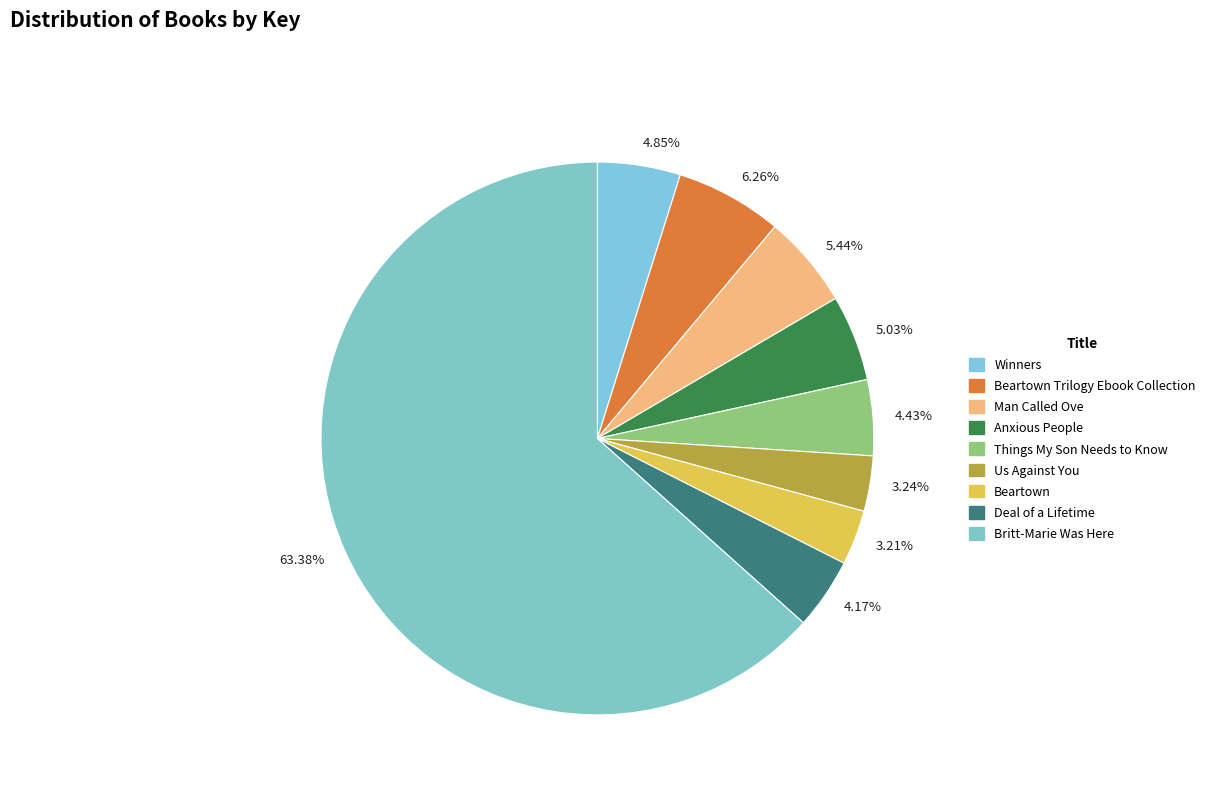

Between 63.38% and 5.44%, which is larger?

63.38%